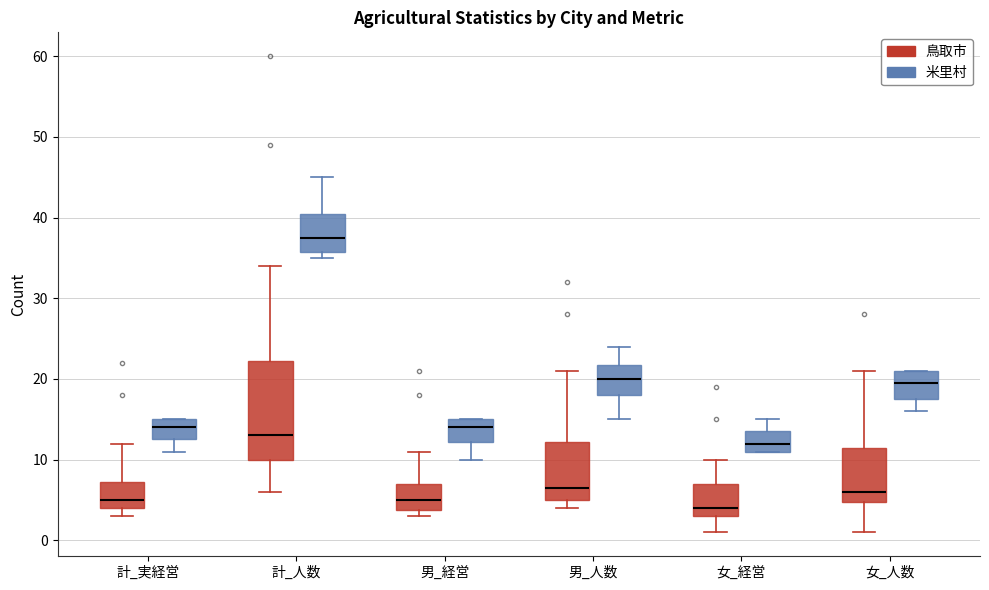

Where is the upper edge of the box for 男_経営 (米里村) on the y-axis? The values are not printed on the chart, so give them approximately, as read against the axis.

15